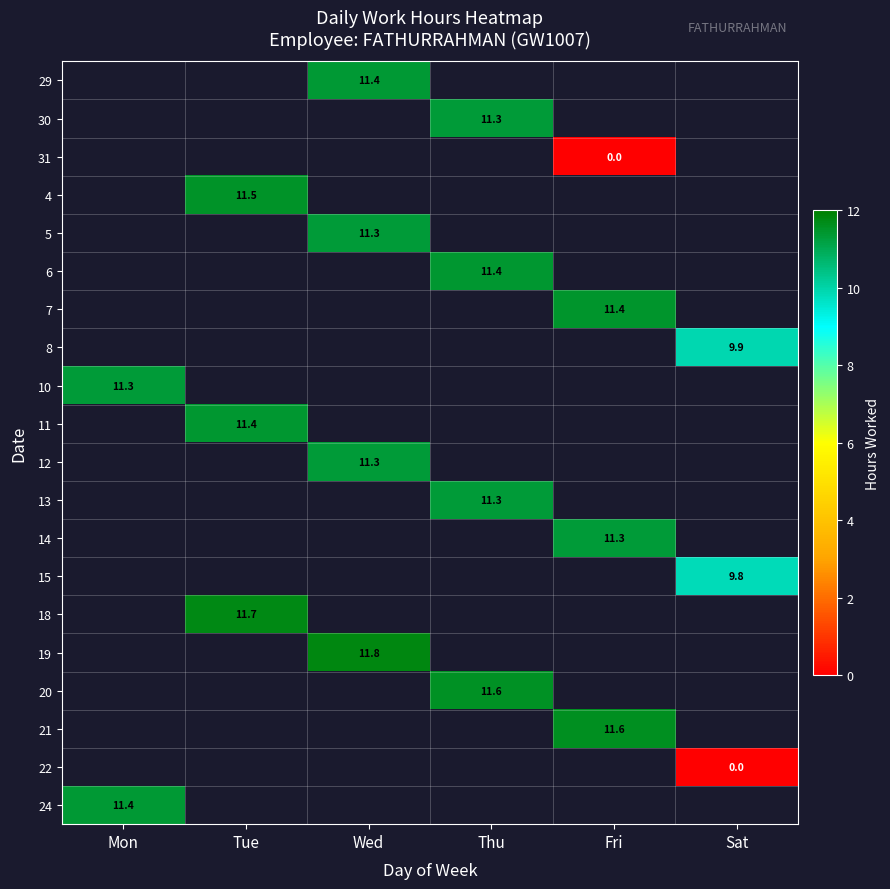

Is the value of 13 at Thu greater than the value of 22 at Sat?

Yes